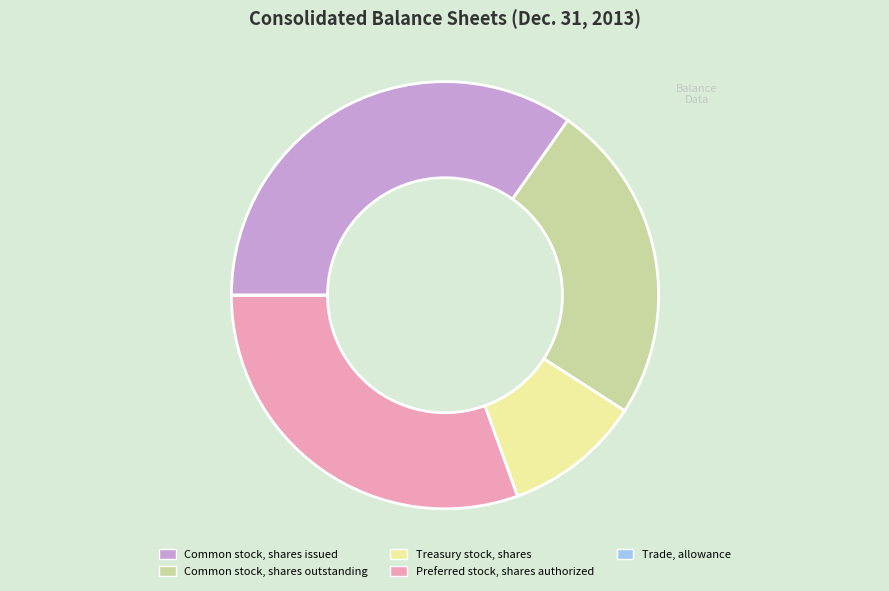

Approximately how many times larger is the value at Common stock, shares issued compared to Treasury stock, shares?

3.3